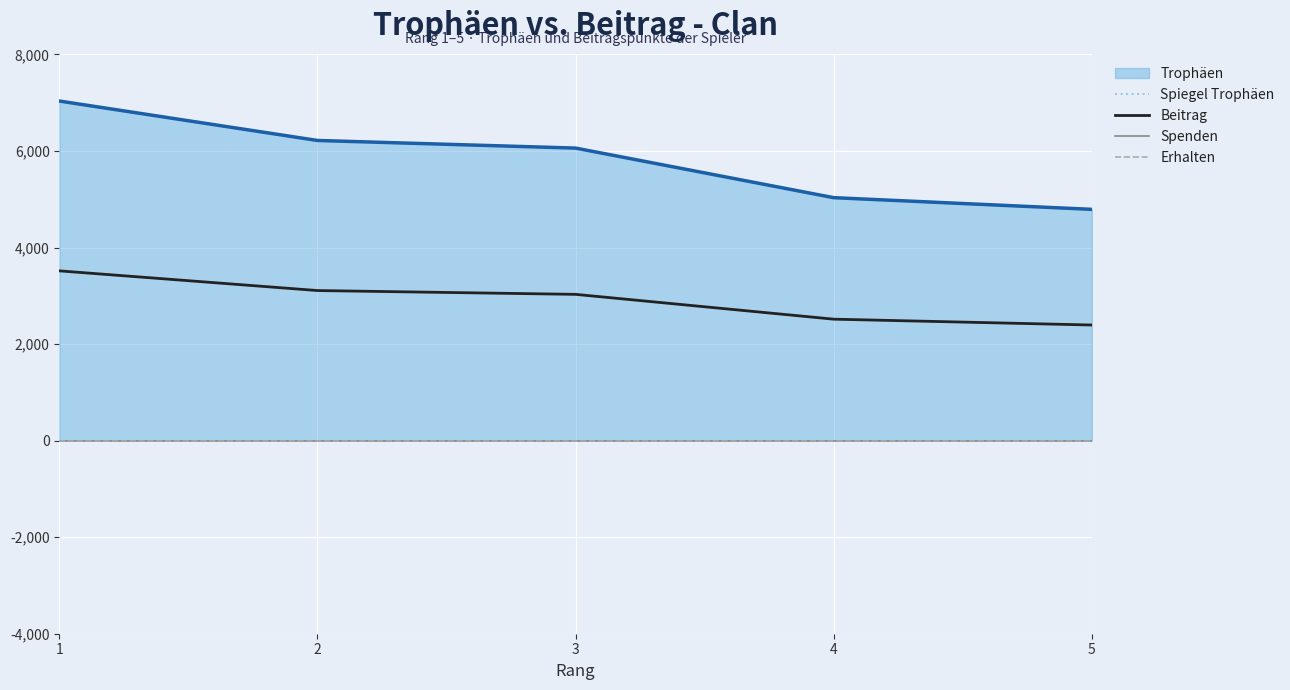

The value of Beitrag at 5 is 682. True or false?

False